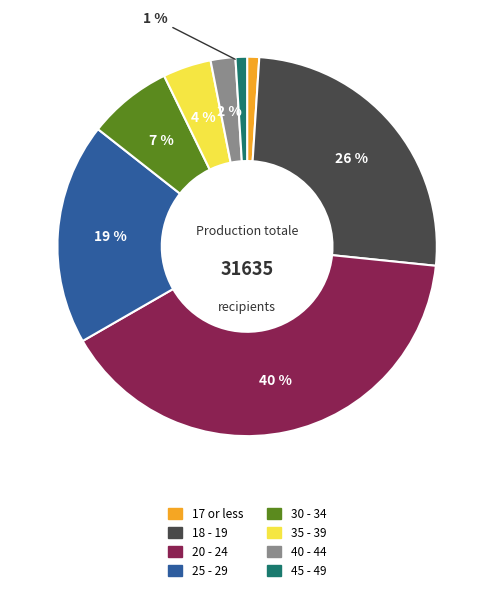

To the nearest percent, what portion does 20 - 24 represent?

40%